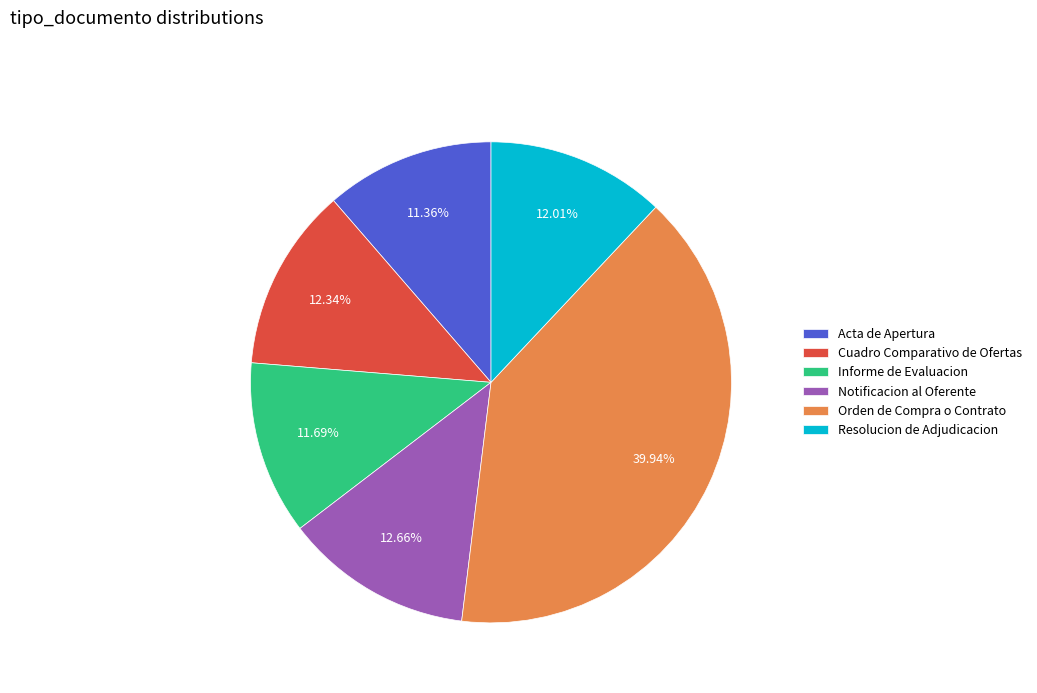

The Orden de Compra o Contrato slice represents 31% of the pie. True or false?

False